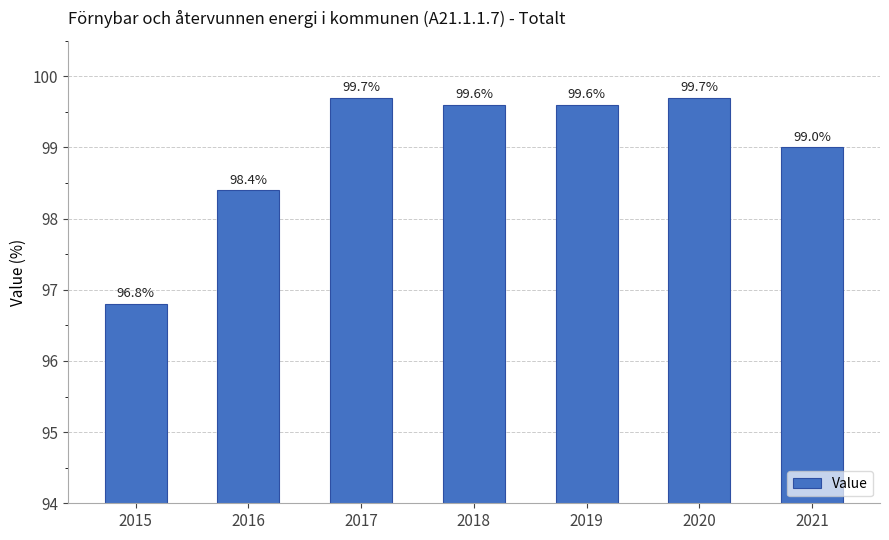

True or false: the data shows 27.0 at 2017.

False